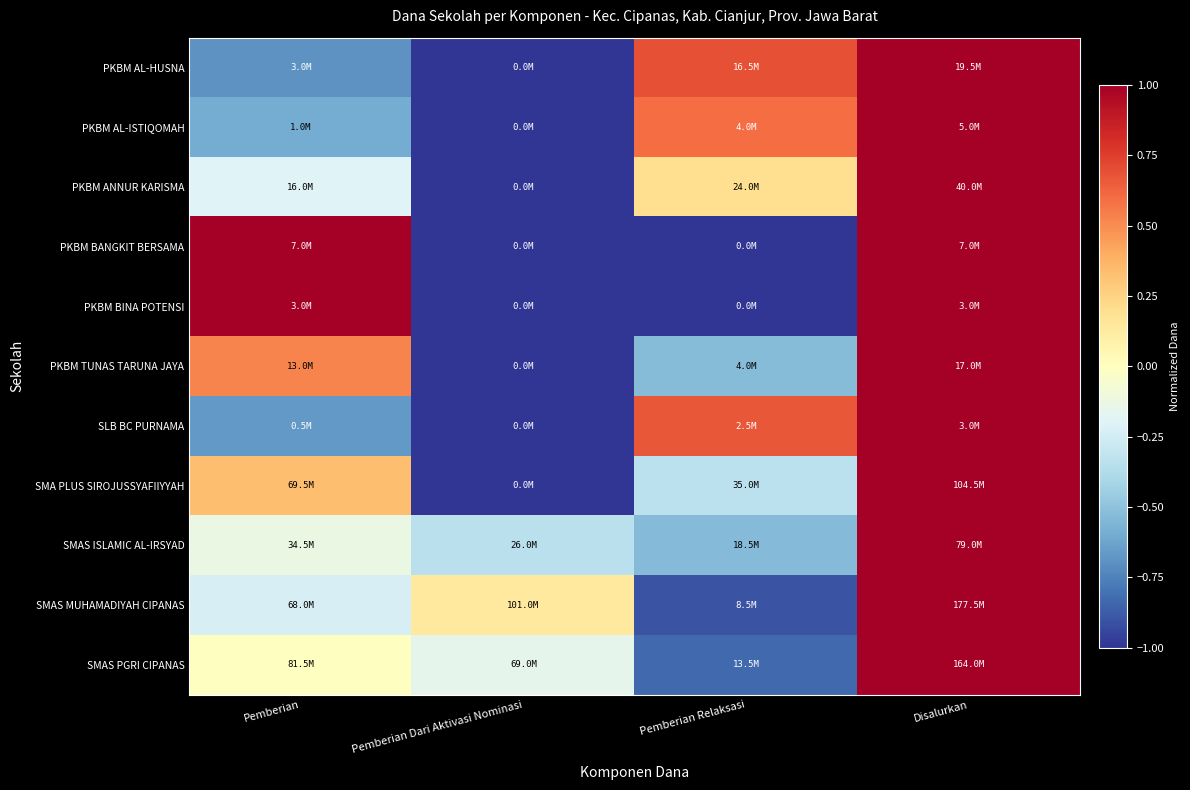

At how many categories does at least one series exceed 0?

4